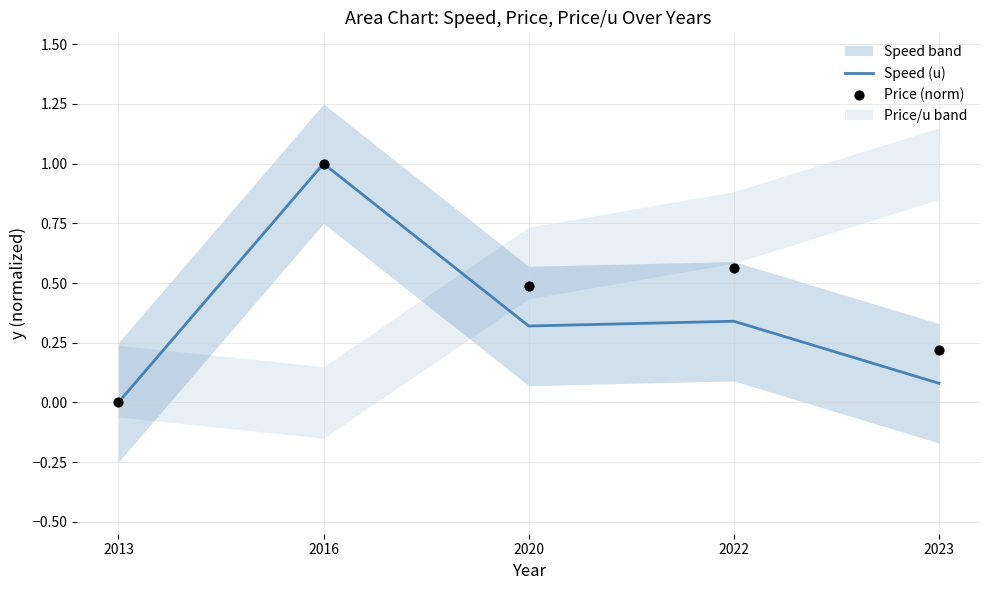

Which series has the widest spread of Y values?

Speed (u)